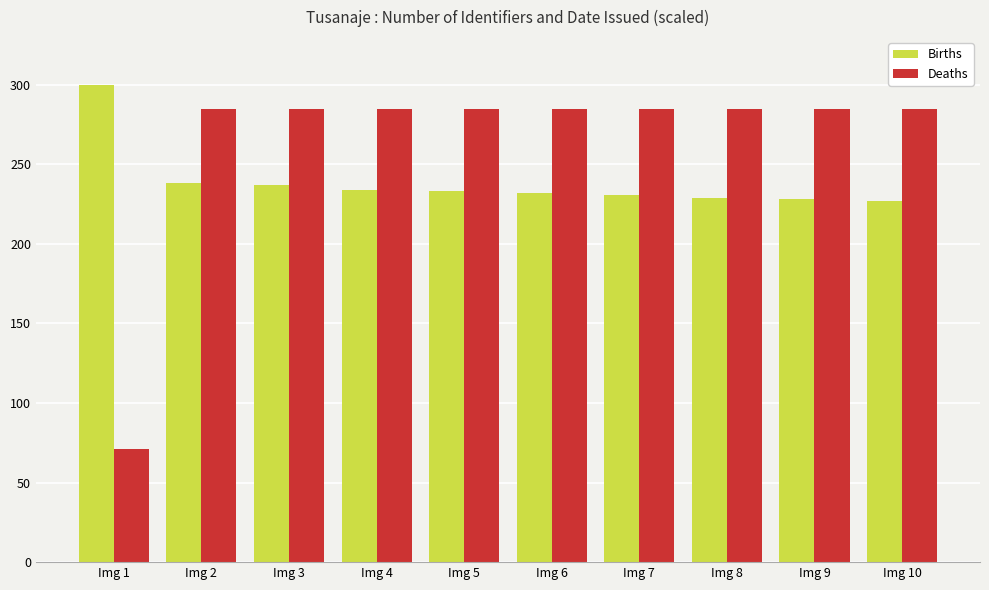

Which series has the largest range (max minus min)?

Deaths